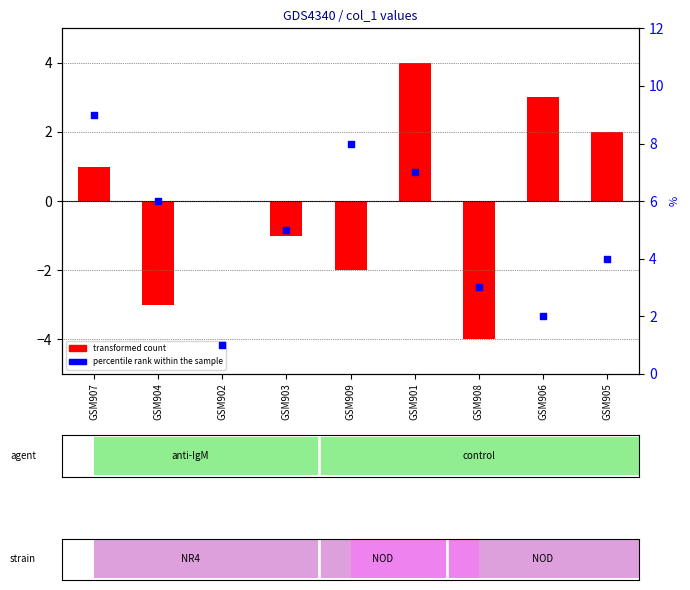

Which series has the largest total across all categories?

percentile rank within the sample